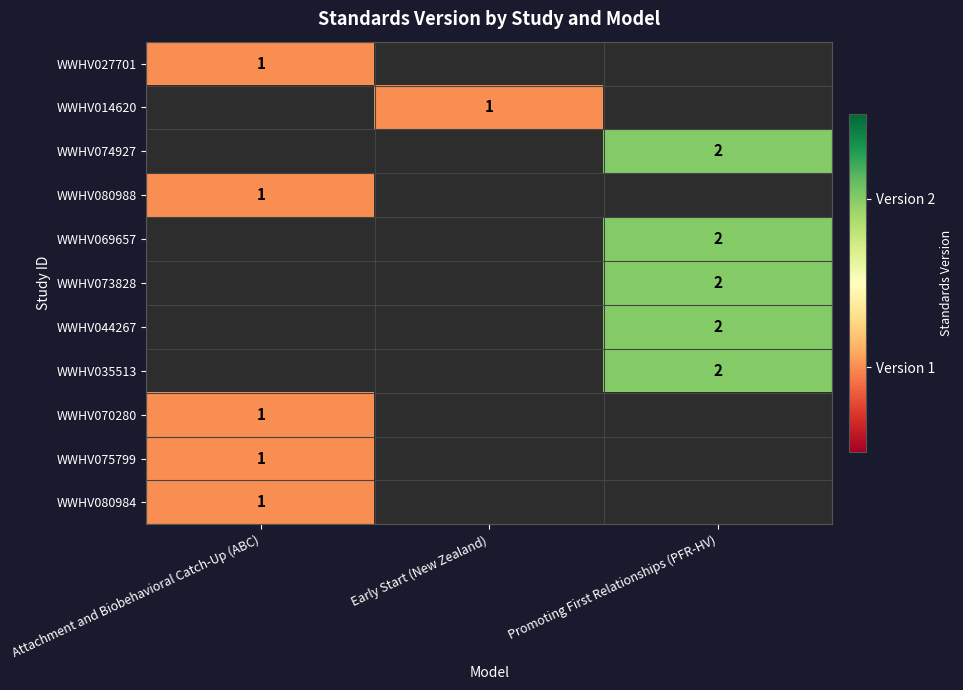

Rank the series by their maximum value, from highest to lowest.

WWHV074927, WWHV069657, WWHV073828, WWHV044267, WWHV035513, WWHV027701, WWHV014620, WWHV080988, WWHV070280, WWHV075799, WWHV080984